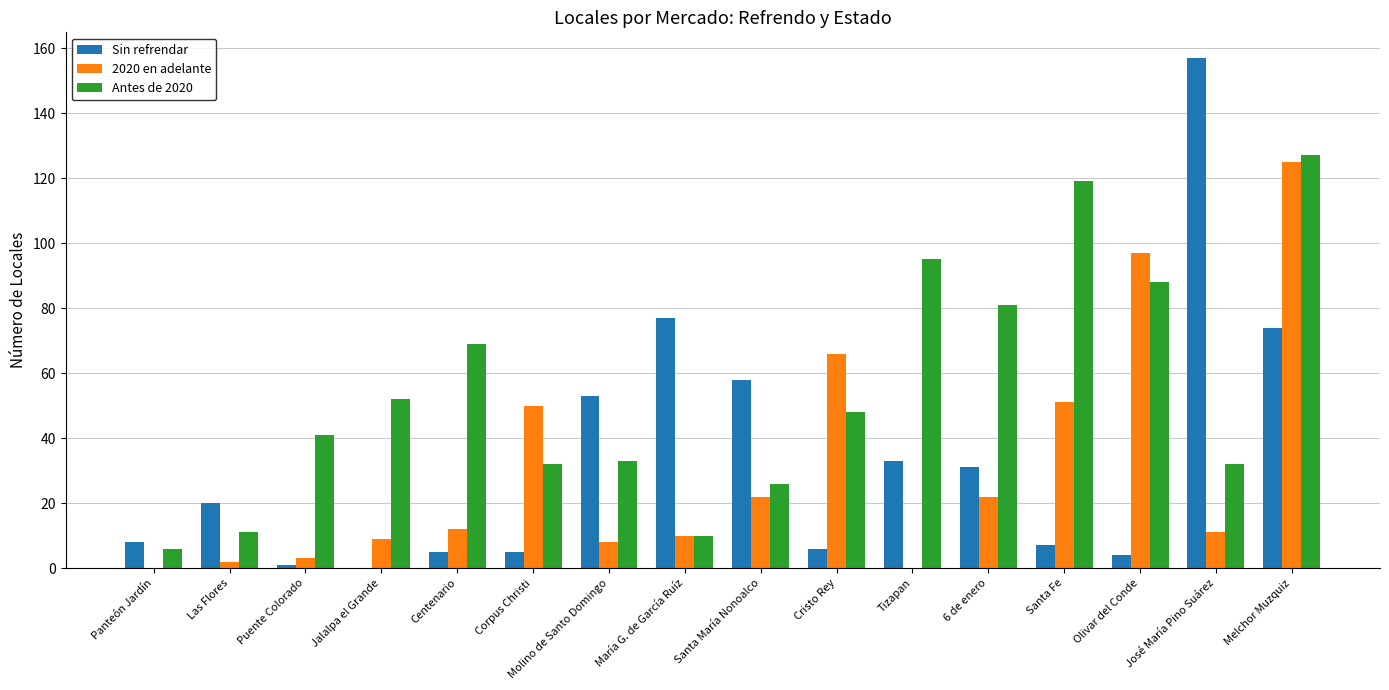

Count the number of data series in this chart.

3